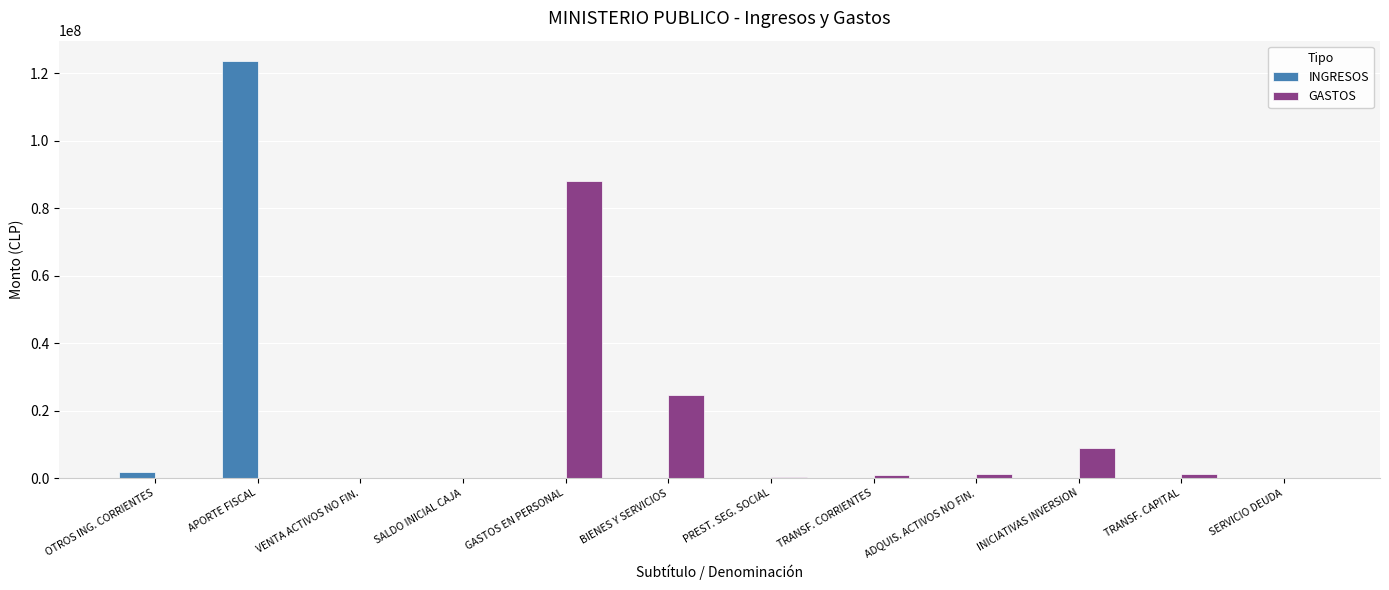

What is the average value of the GASTOS series?

10430007